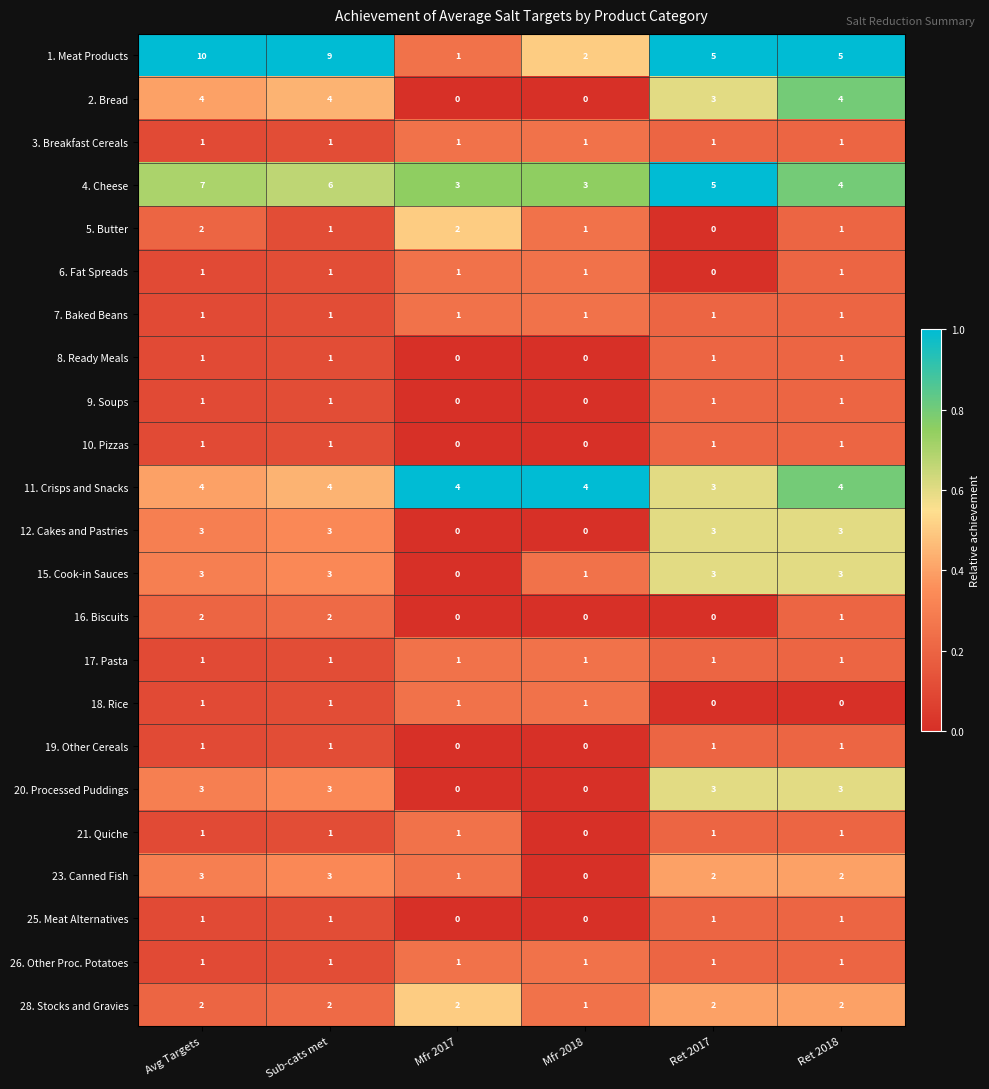

Is it true that 1. Meat Products equals 5 at Avg Targets?

False